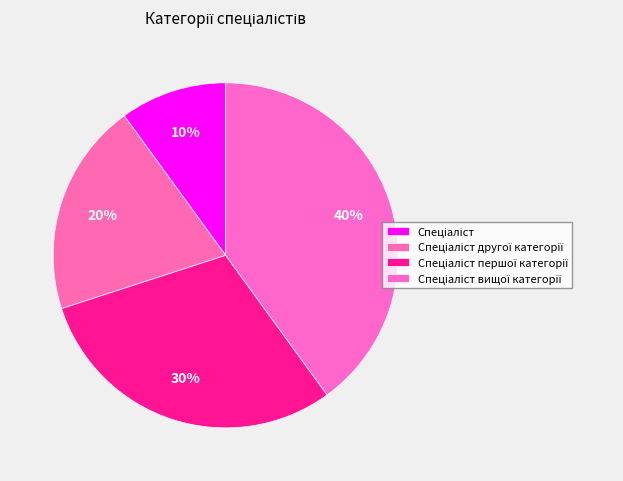

What percentage is the Спеціаліст першої категорії slice, to the nearest percent?

30%